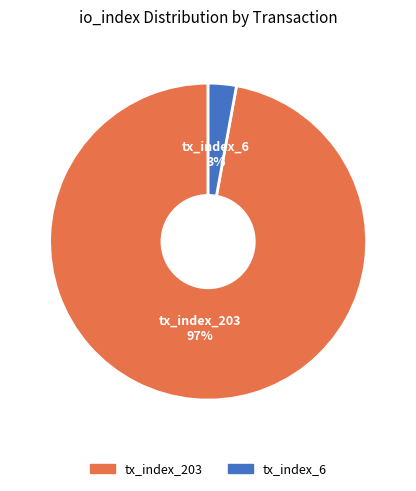

The tx_index_203 slice represents 92% of the pie. True or false?

False